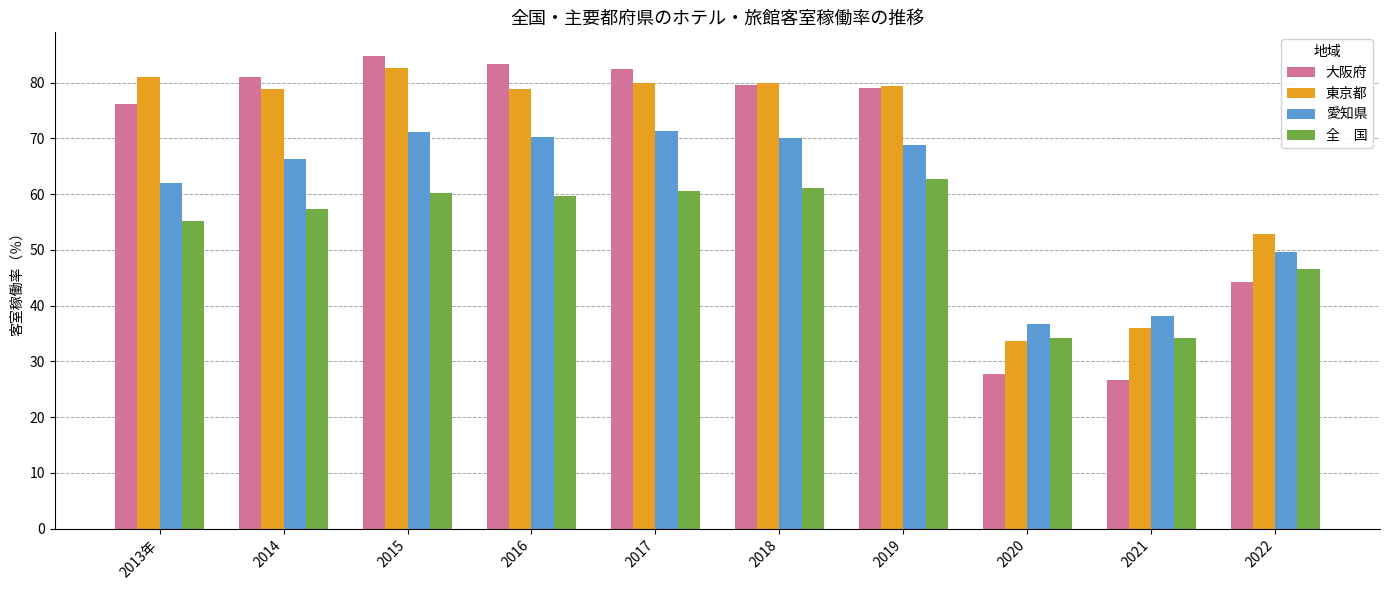

What is the minimum value shown in the chart?

26.7